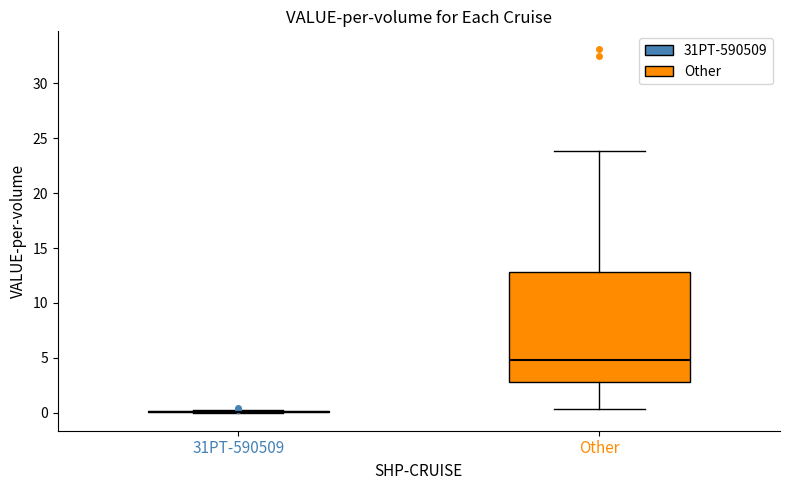

Reading left to right, read every box against the y-axis: the position of its median line, the range the box covers, and the ends of its whiskers. The values are not printed on the chart, so give them approximately, as read against the axis.

31PT-590509: box collapsed to a line at 0.0, whiskers 0.0 to 0.0
Other: median 5.0, box 3.0 to 13.0, whiskers 0.5 to 24.0